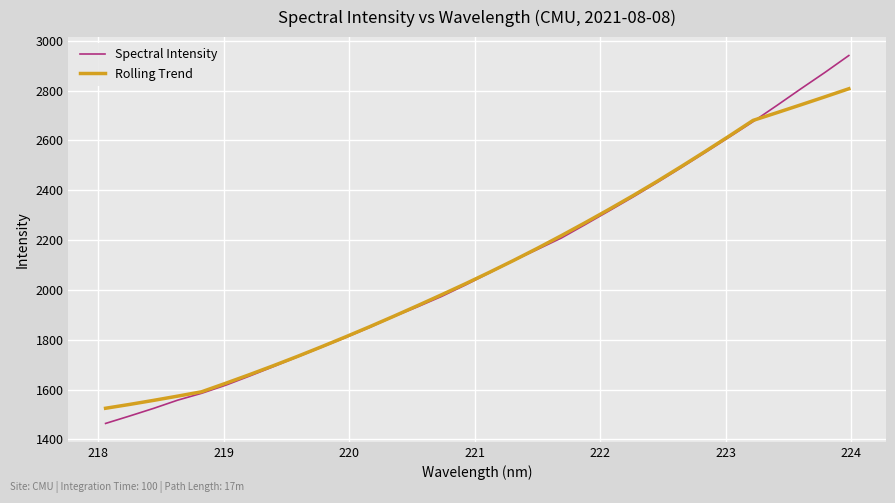

What is the smallest value displayed?

1464.2